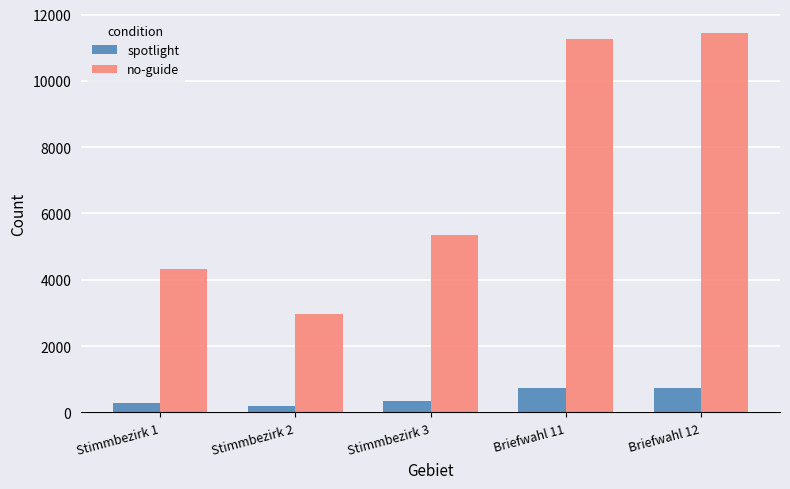

What is the label of the 5th bar from the left?

Briefwahl 12